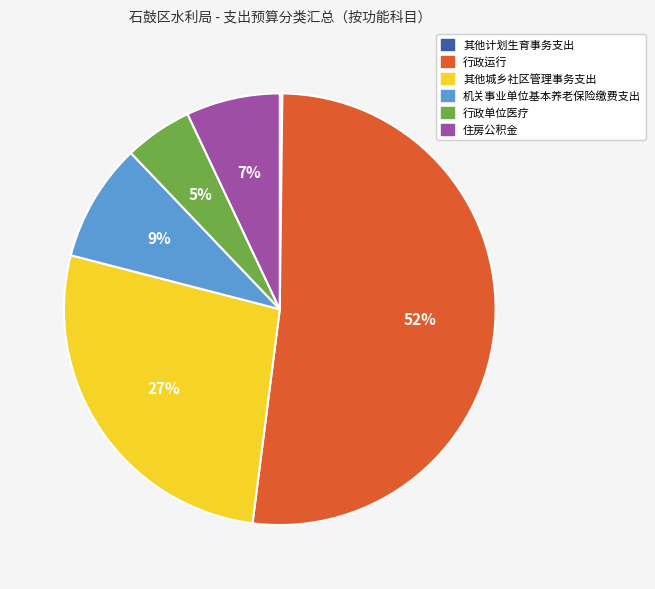

Which slice is the largest?

行政运行